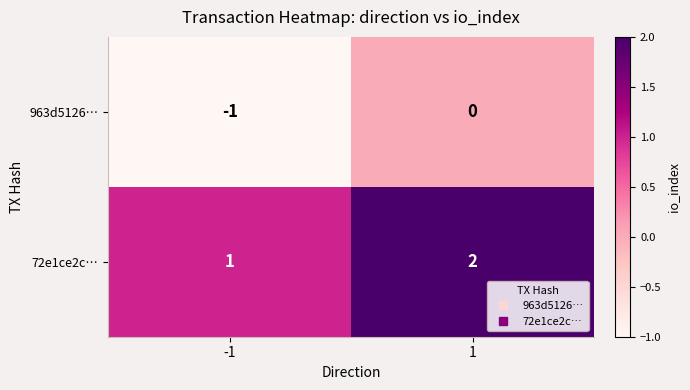

Count the number of data series in this chart.

2